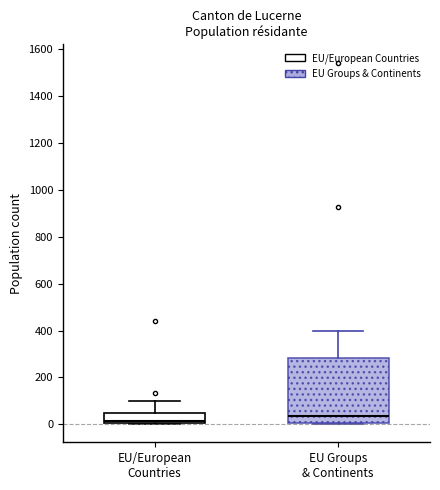

Which box is the tallest, from its lower edge to its upper edge?

EU Groups & Continents